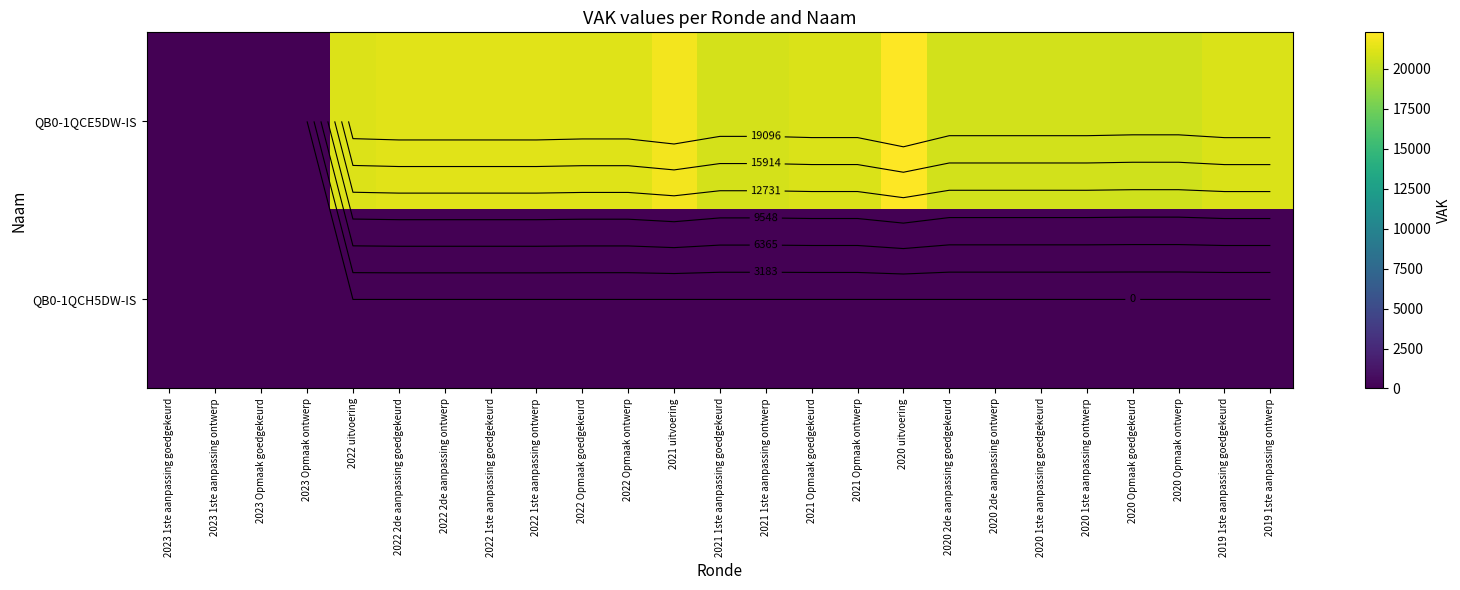

Rank the series at 2021 Opmaak goedgekeurd from lowest to highest value.

QB0-1QCH5DW-IS, QB0-1QCE5DW-IS